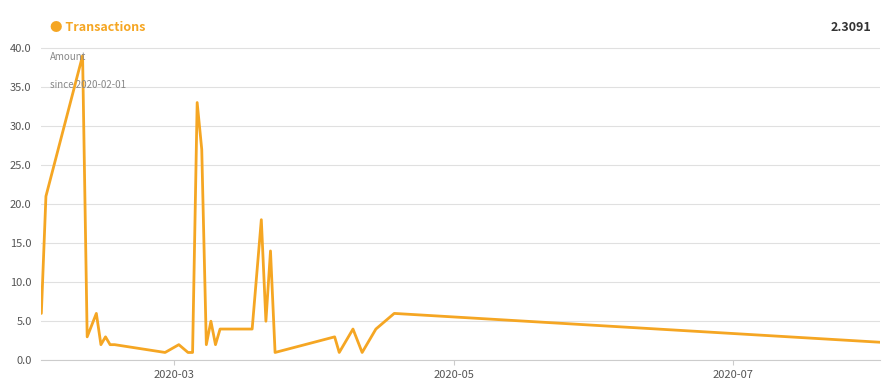

True or false: the data has more than 2 interior local peaks.

True